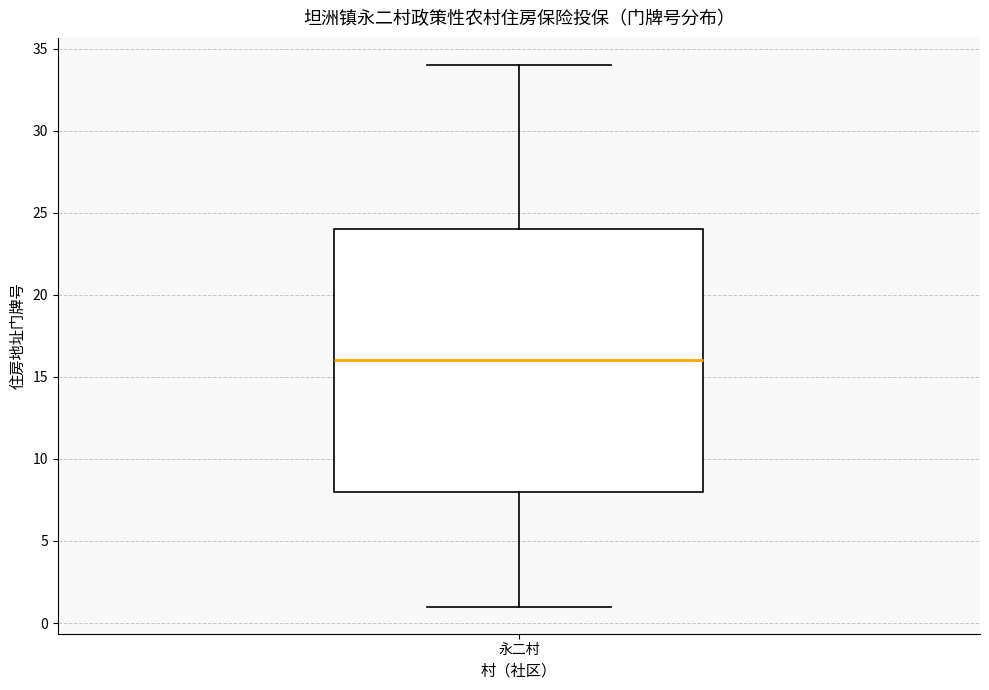

Transcribe this box plot: give where the median line is, the range the box spans, and where the two whiskers end, as read against the y-axis. The values are not printed on the chart, so give them approximately, as read against the axis.

median 16, box 8 to 24, whiskers 1 to 34